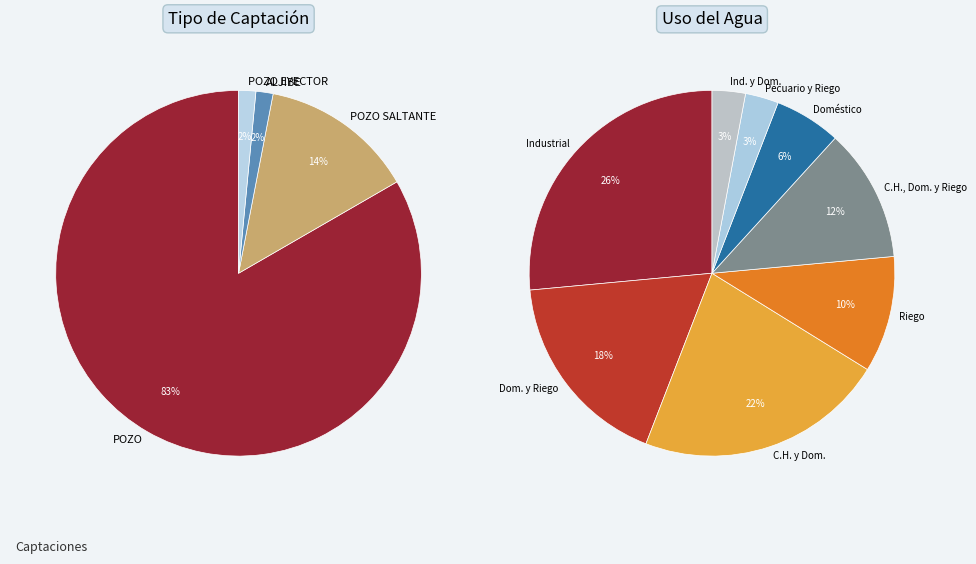

How many slices are in this pie chart?

4